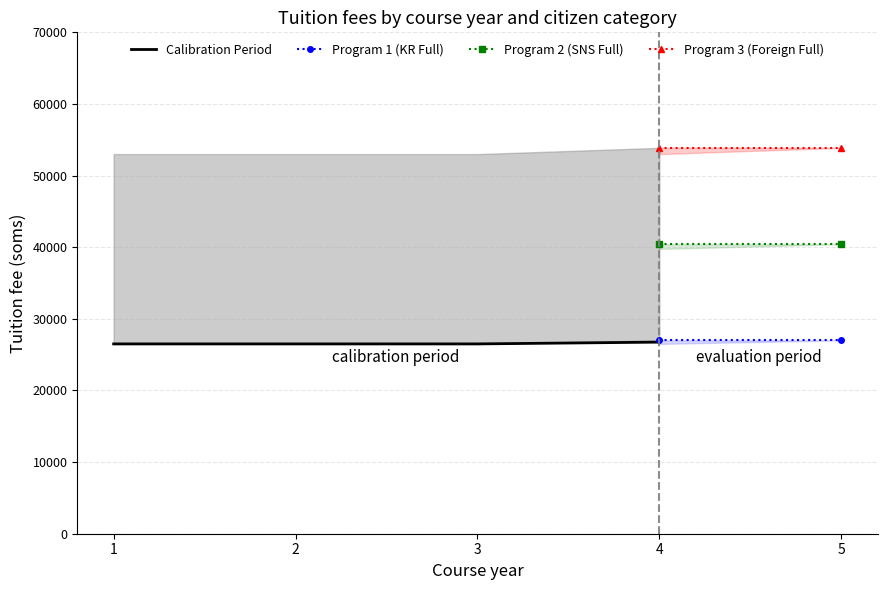

Which series has the largest total across all categories?

Foreign_Full